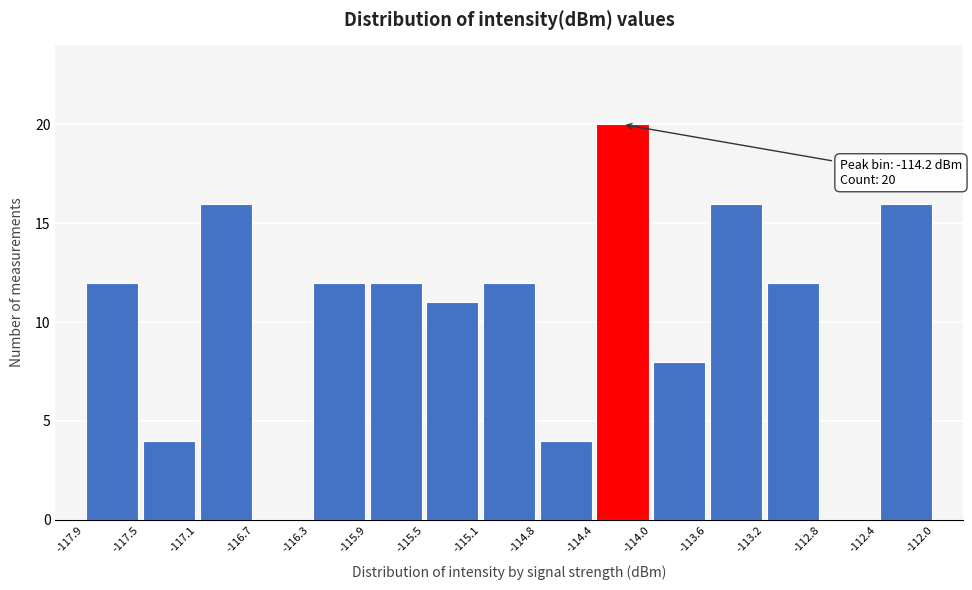

Over which range of the x-axis is the bar tallest?

-114.4 to -114.0